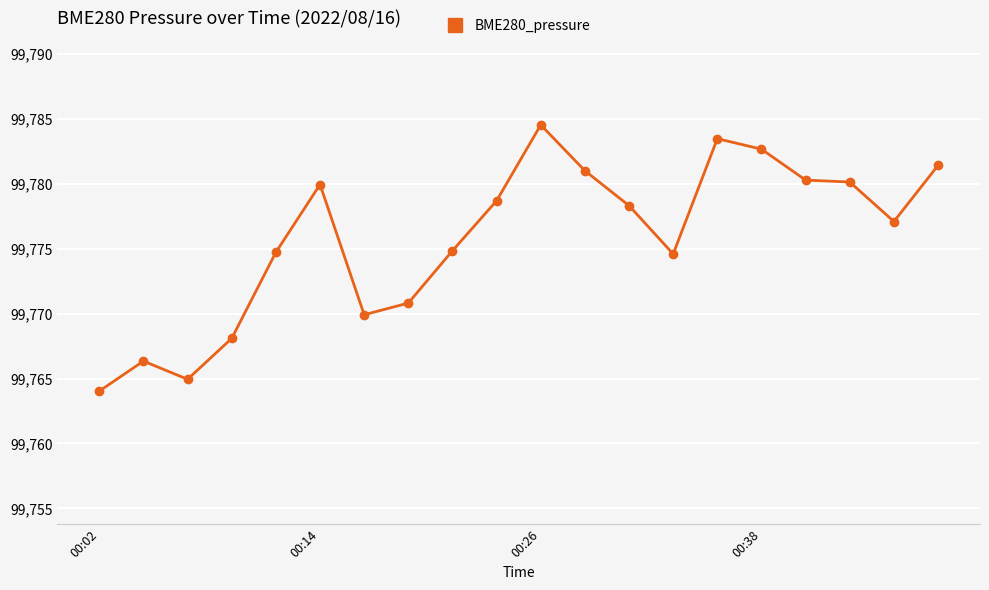

How many categories are shown in the chart?

20